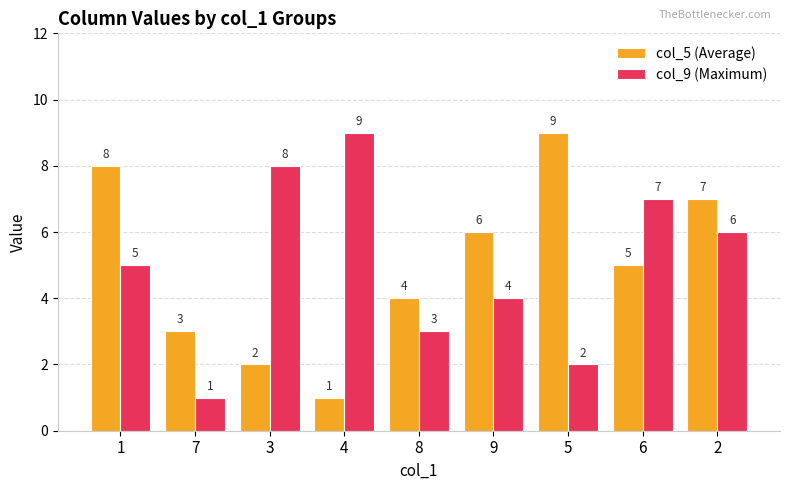

Between 5 and 6, which series saw the biggest shift?

col_9 (Maximum)